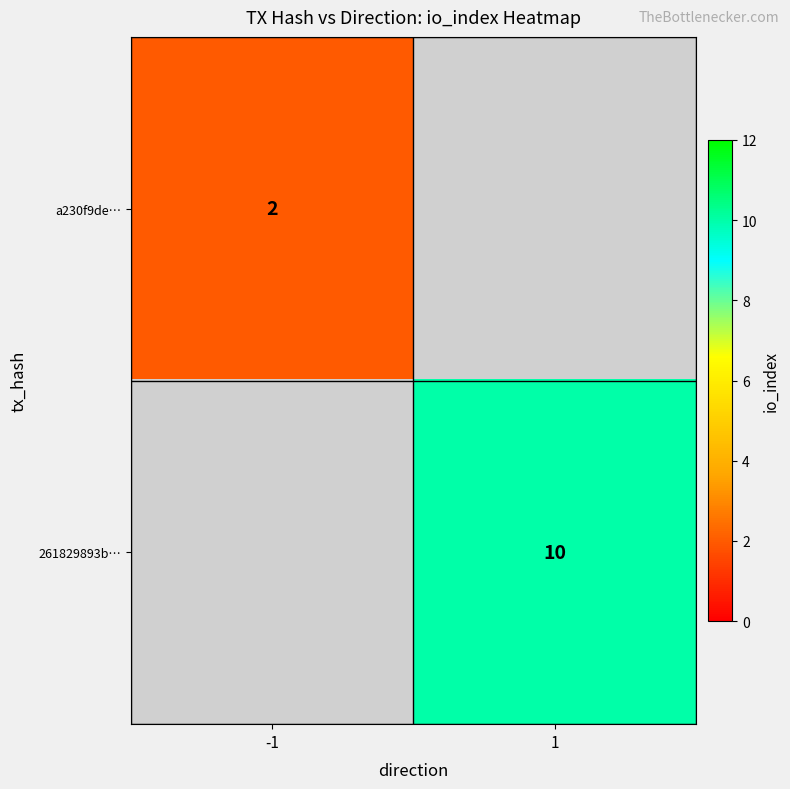

True or false: a230f9de… has a value of 3 at -1.

False